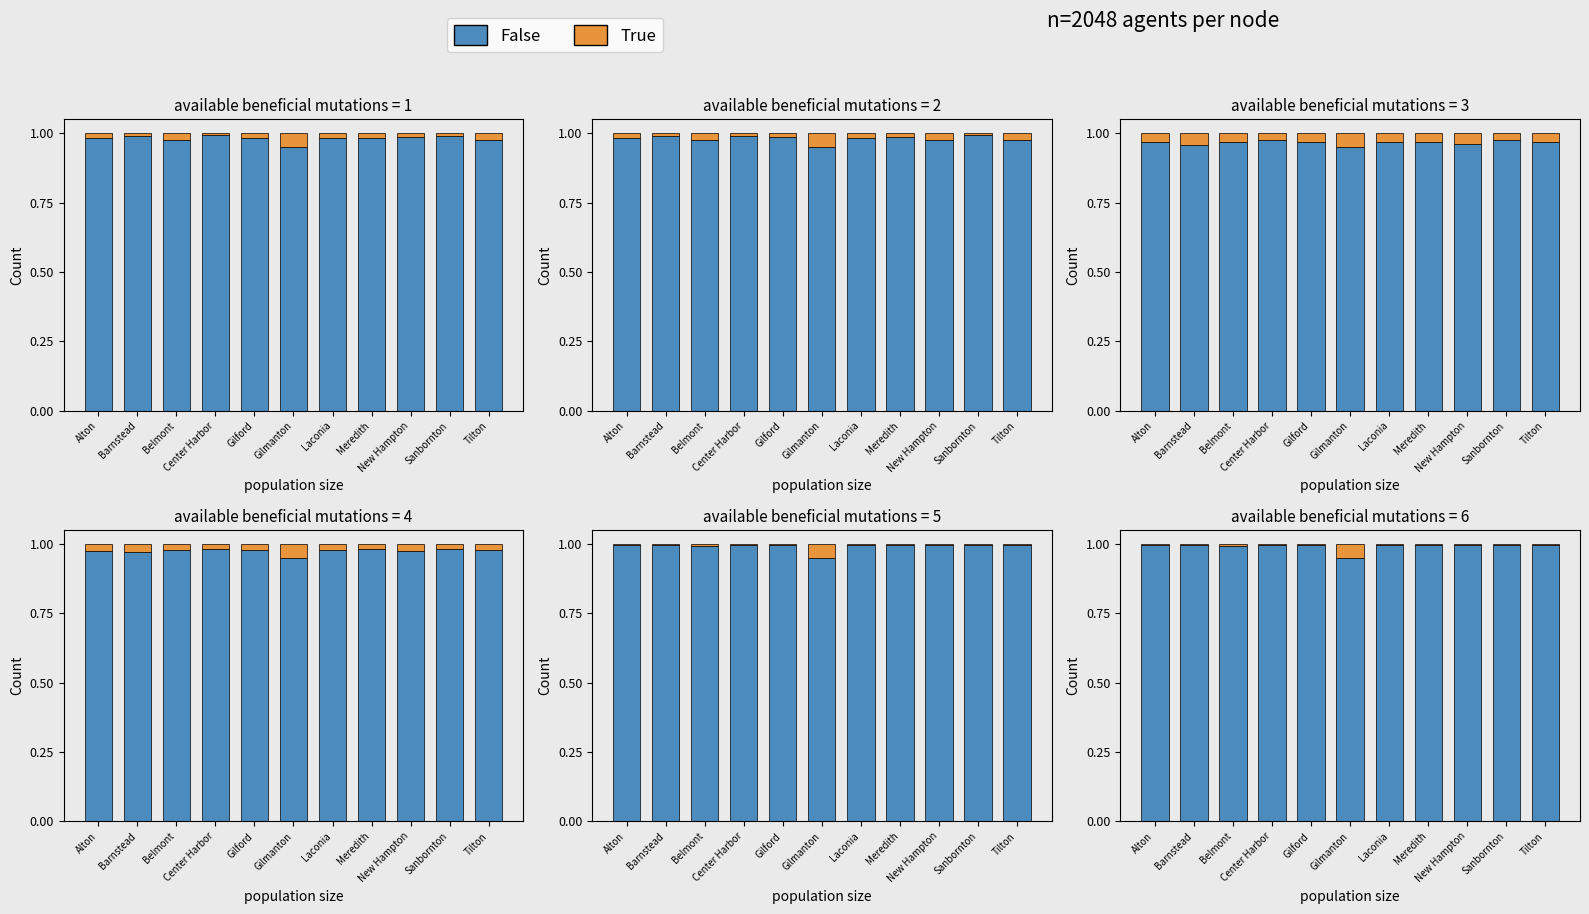

What is the maximum value shown in the chart?

1.0